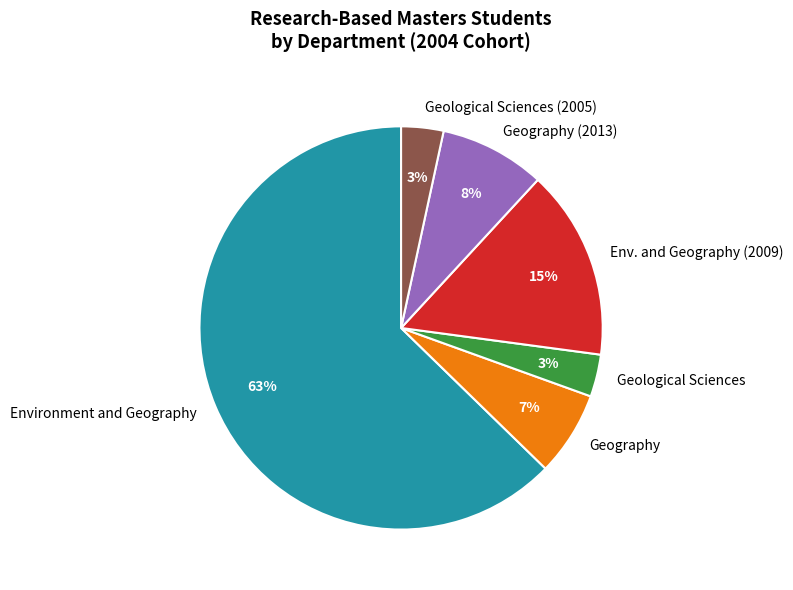

Is it true that Geography (2013) is 8% of the pie?

True